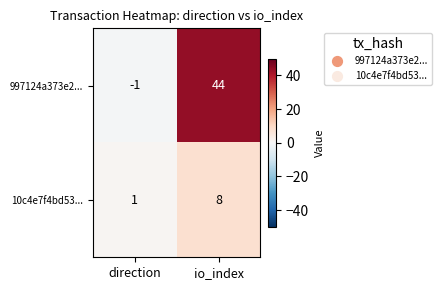

At which label is 10c4e7f4bd53... closest to 4?

direction